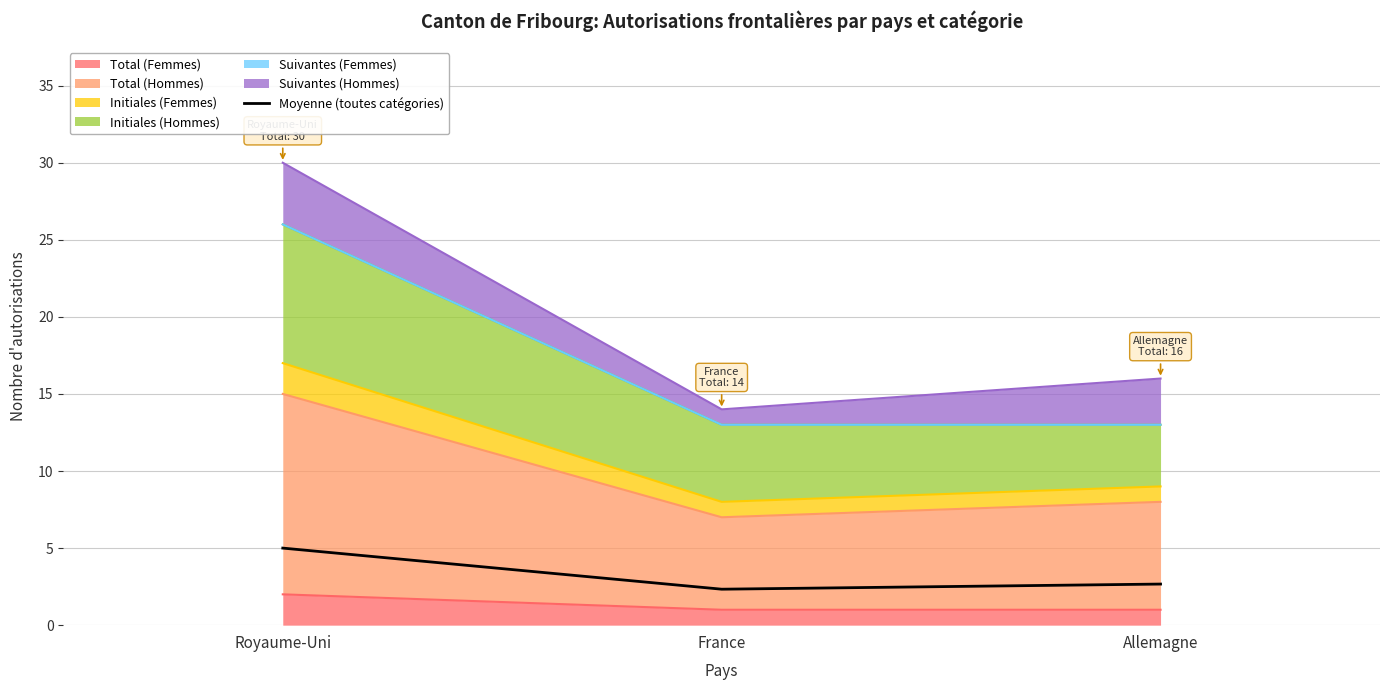

List the labels in order of value, smallest first.

France, Allemagne, Royaume-Uni